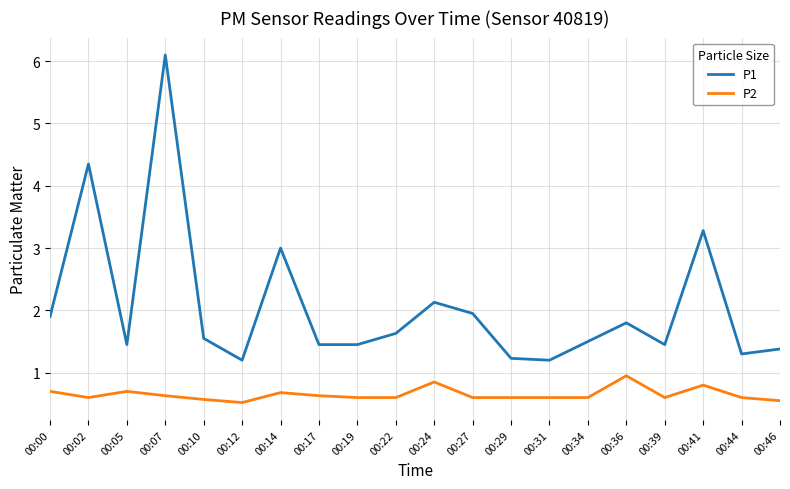

Is it true that P2 equals 0.6 at 00:24?

False